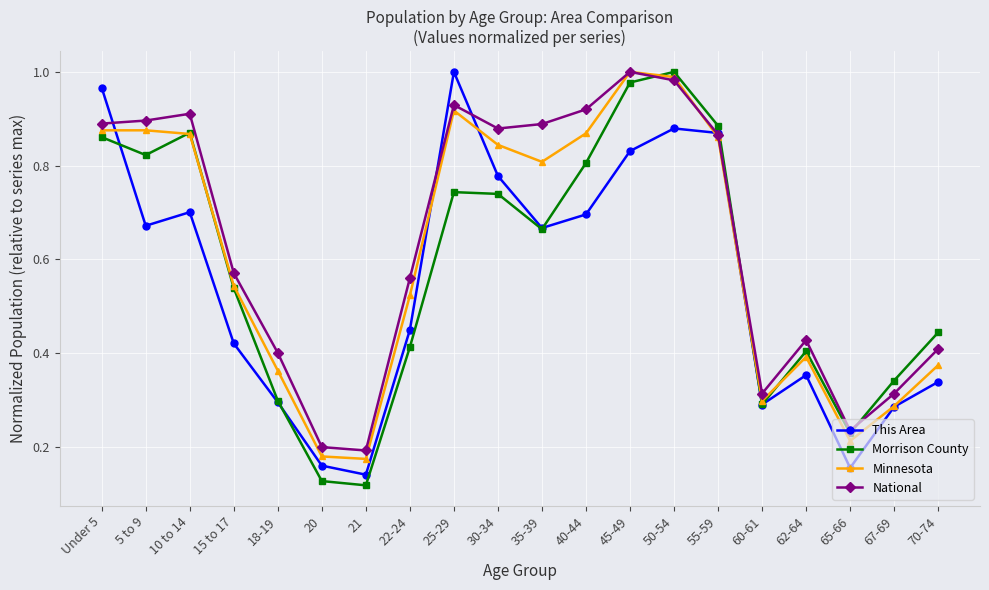

How many series are shown in this chart?

4